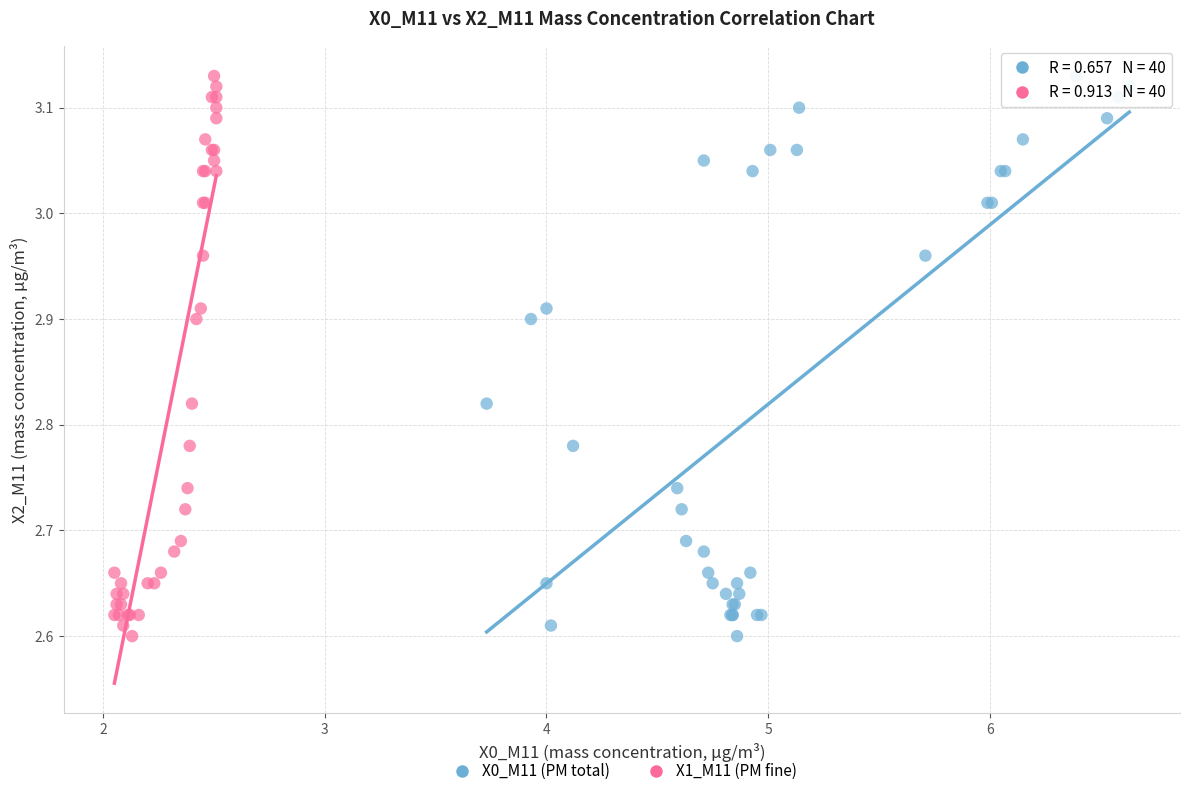

What are all the series names shown in the legend?

X0_M11 (PM total), X1_M11 (PM fine)